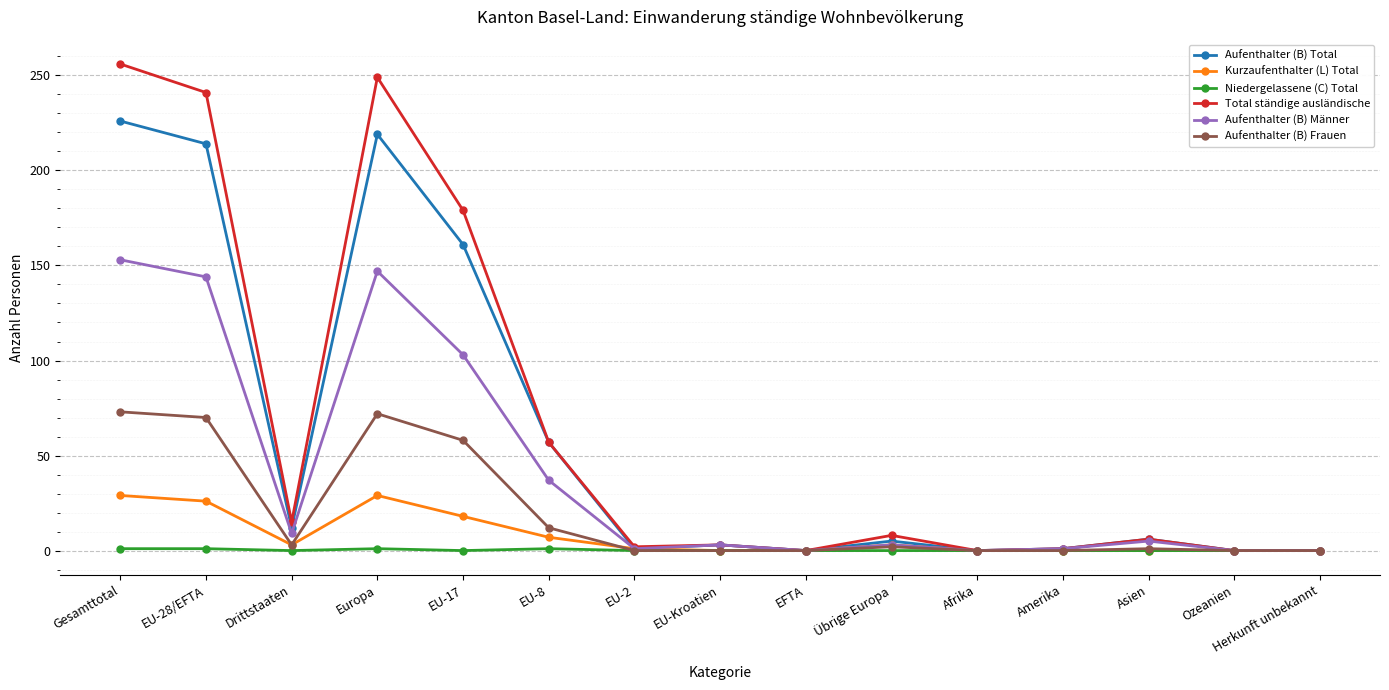

Which category has the highest value across all series?

Gesamttotal